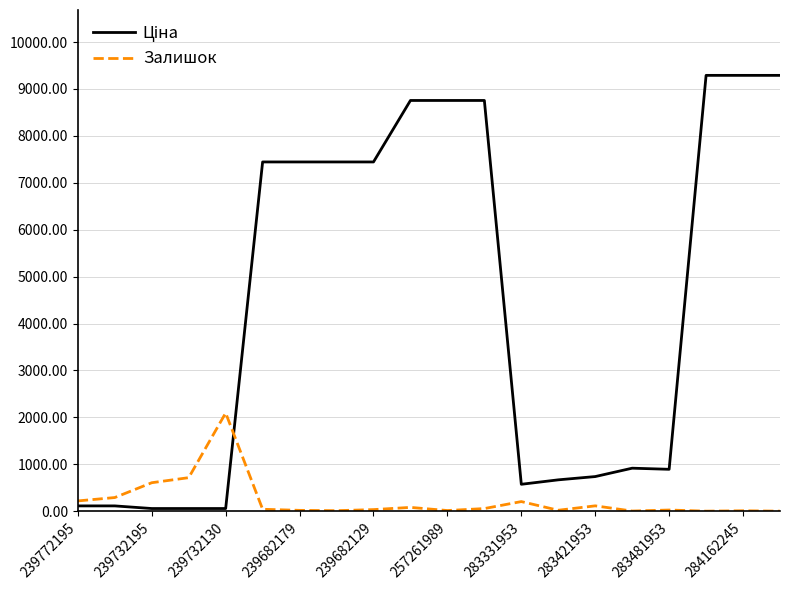

What is the maximum value shown in the chart?

9290.5